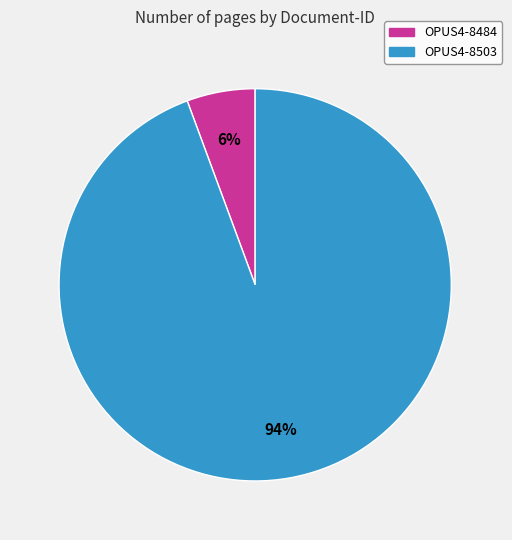

What is the smallest slice in the pie chart?

OPUS4-8484